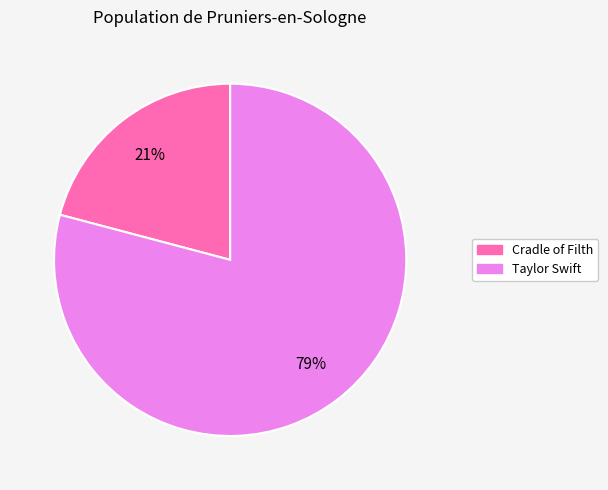

Does any single category account for the majority?

Yes